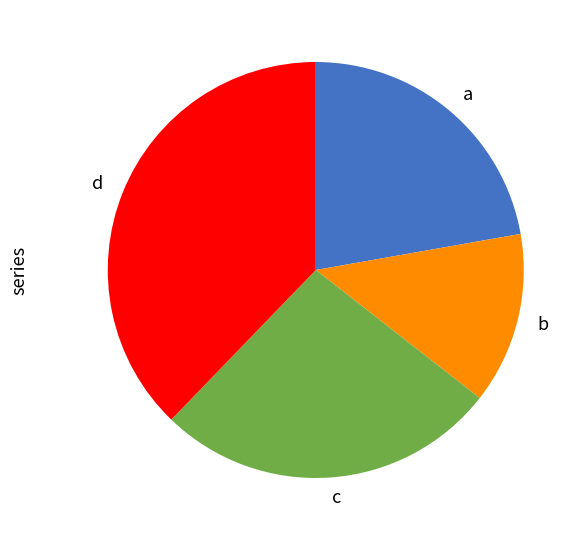

Which has a higher value, d or b?

d